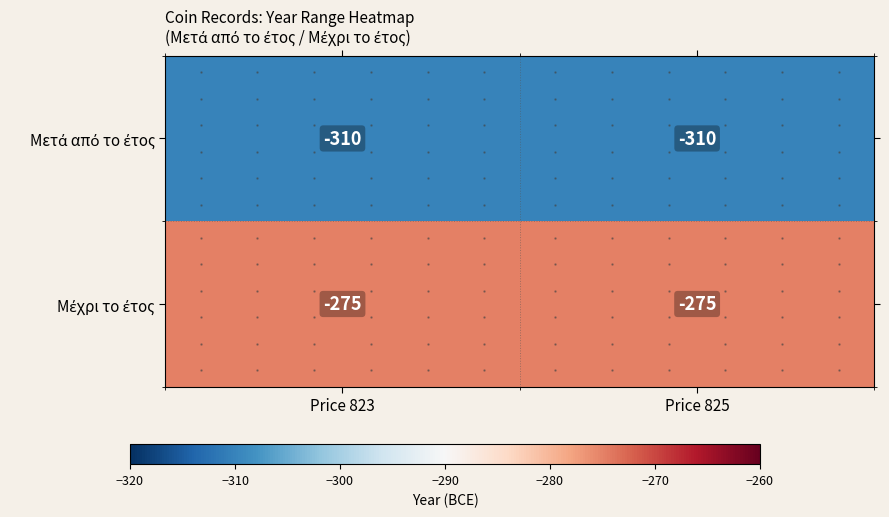

What is the greatest value displayed?

-275